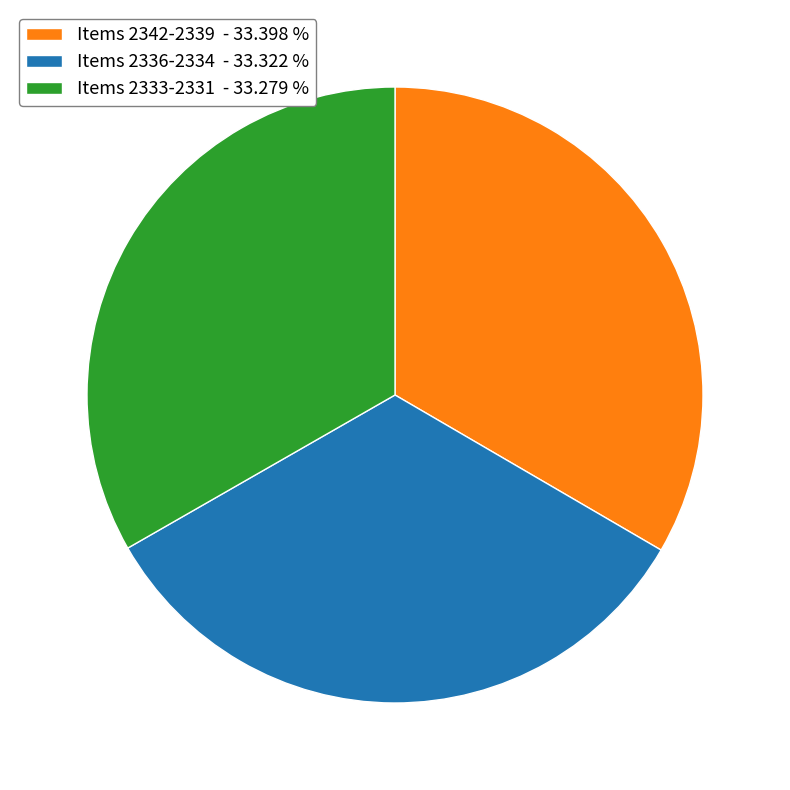

Is the sum of Items 2336-2334 - 33.322 % and Items 2333-2331 - 33.279 % greater than half?

Yes